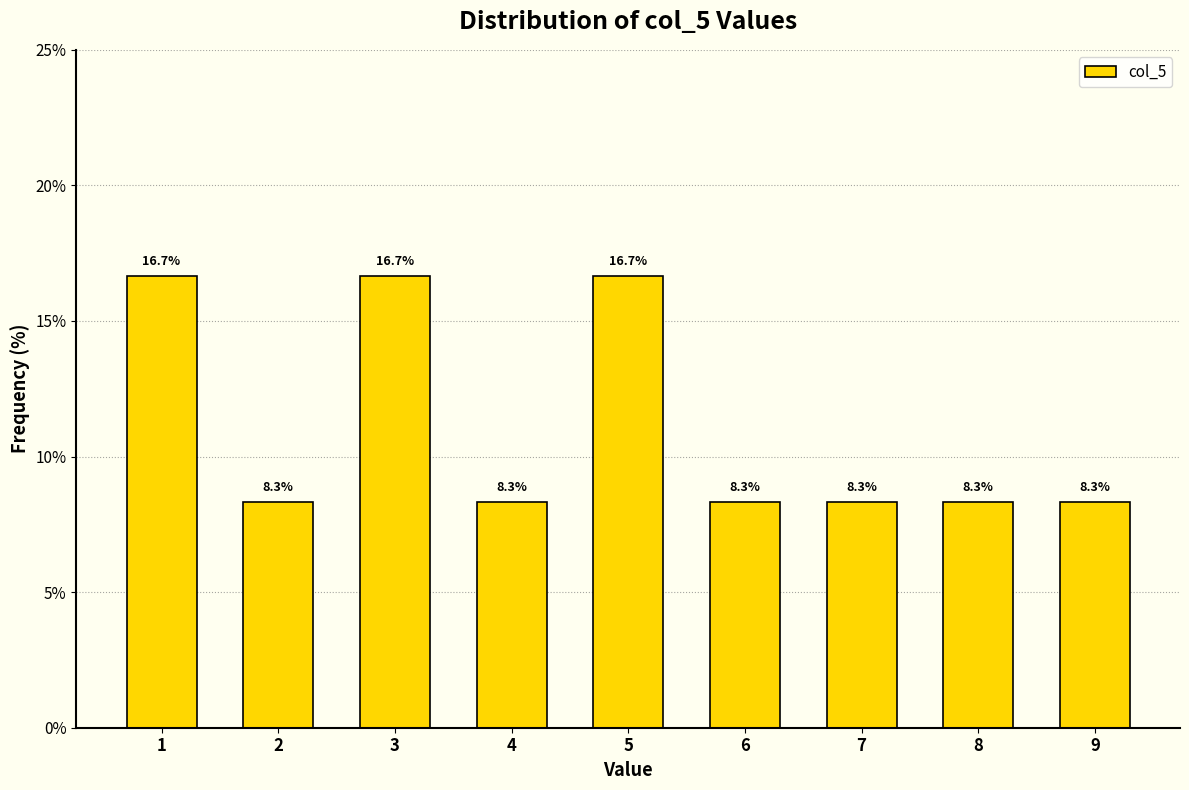

Reading left to right, list all the values displayed in this chart.

16.7	8.3	16.7	8.3	16.7	8.3	8.3	8.3	8.3